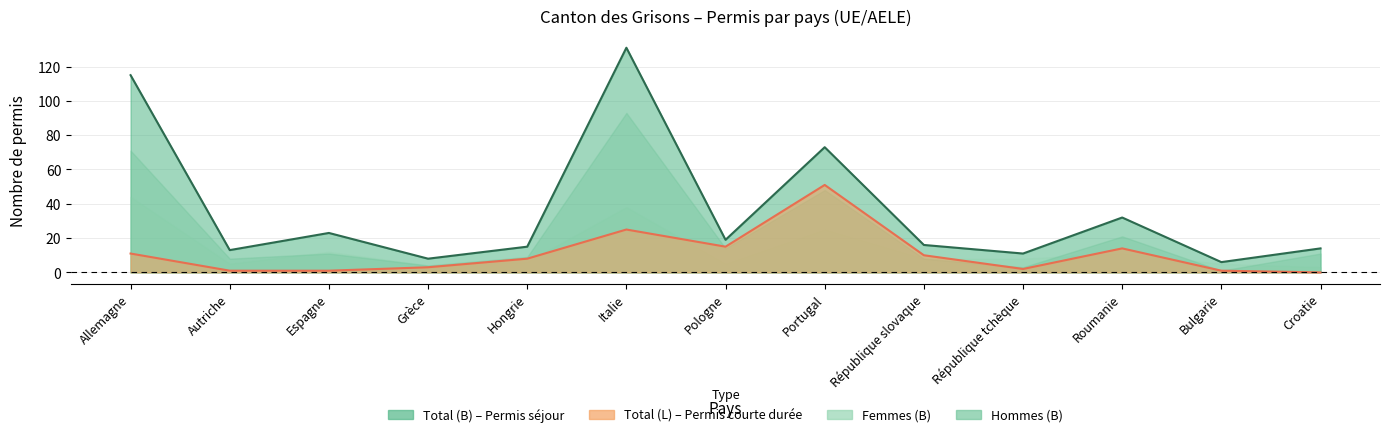

True or false: Total (L) and Total (B) intersect in this chart.

False